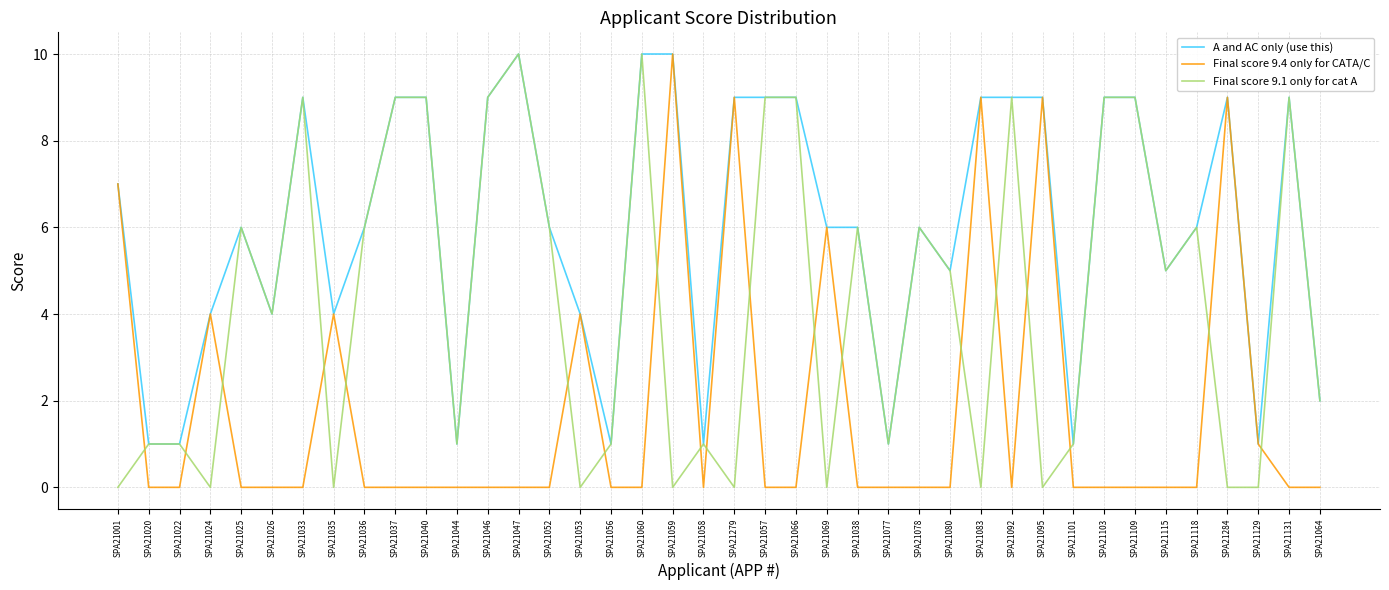

List the series in order of their overall mean, highest first.

A and AC only (use this), Final score 9.1 only for cat A, Final score 9.4 only for CATA/C